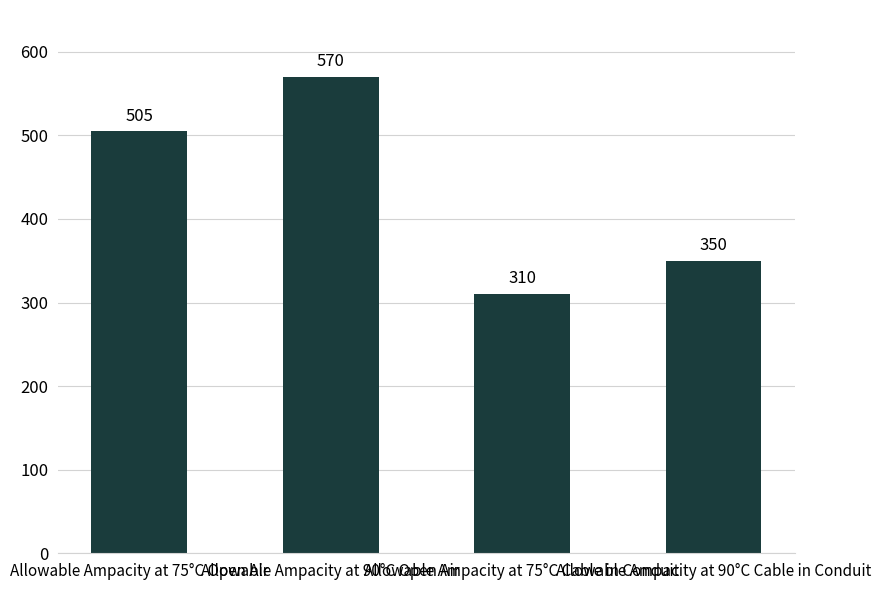

What is the sum of the values at Allowable Ampacity at 90°C Cable in Conduit and Allowable Ampacity at 75°C Open Air?

855